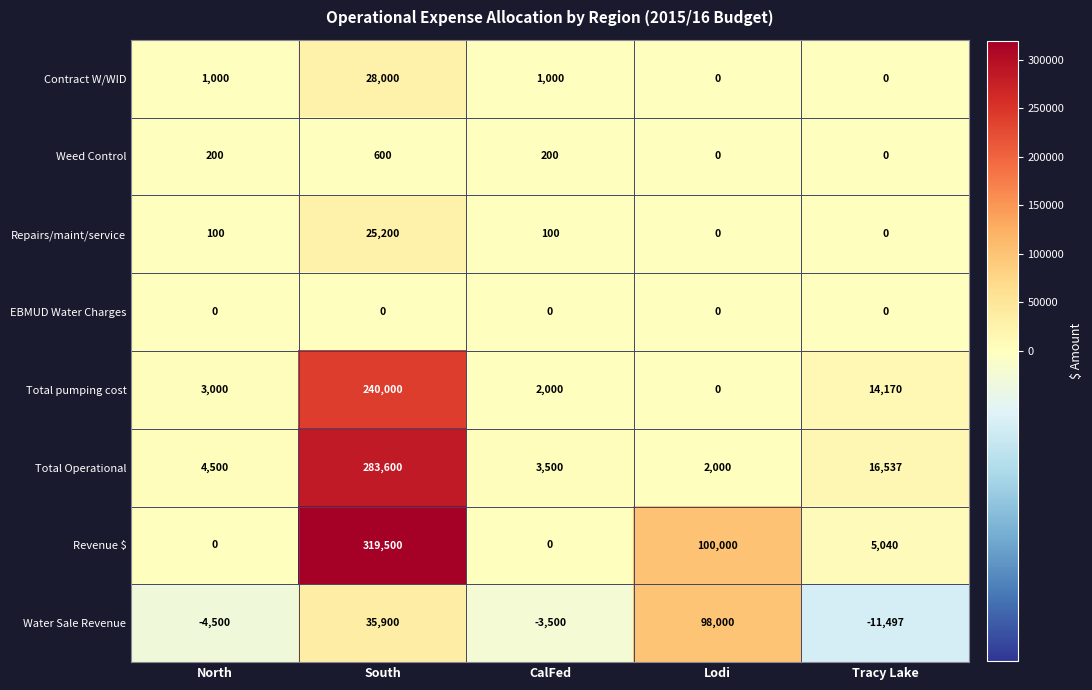

The Repairs/maint/service series shows 25200 at South. True or false?

True